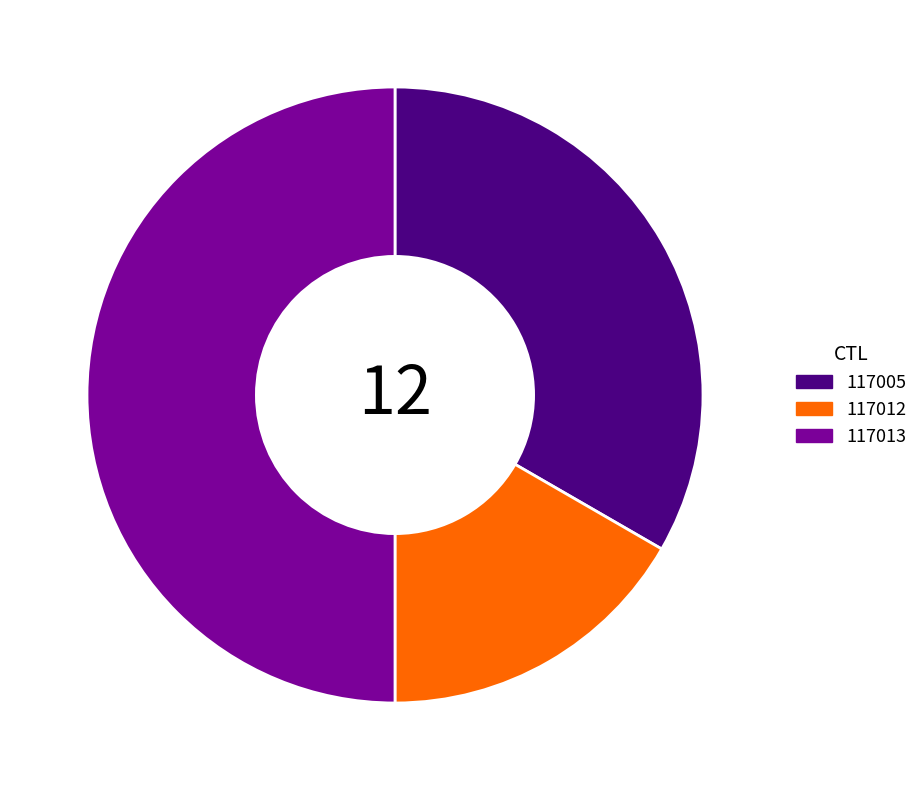

True or false: 117013 accounts for 50% of the total.

True